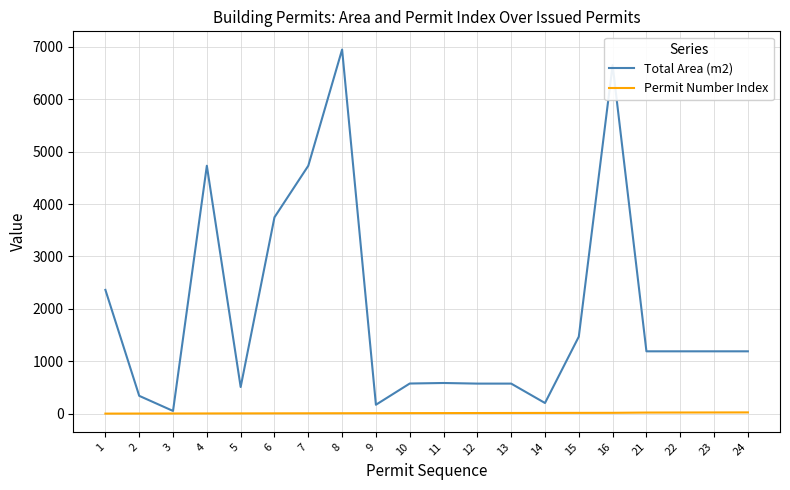

Which series has the largest range (max minus min)?

Total Area (m2)